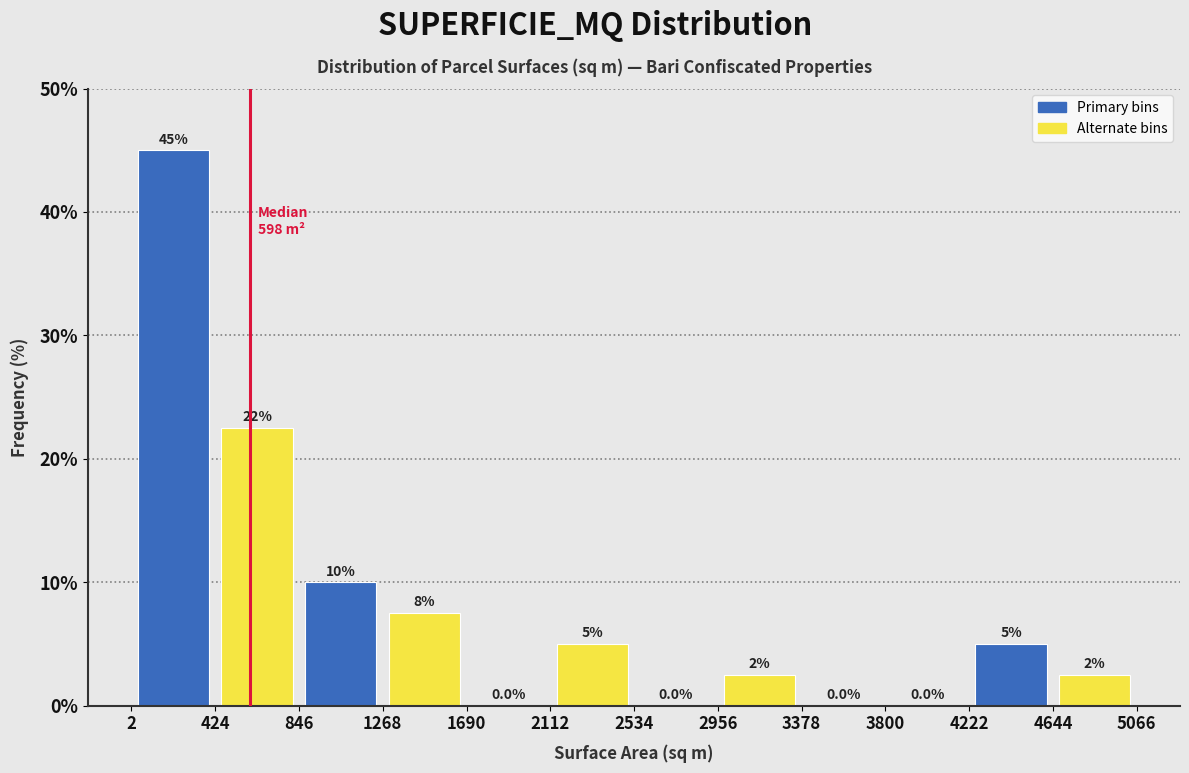

Over which range of the x-axis is the bar tallest?

2 to 424